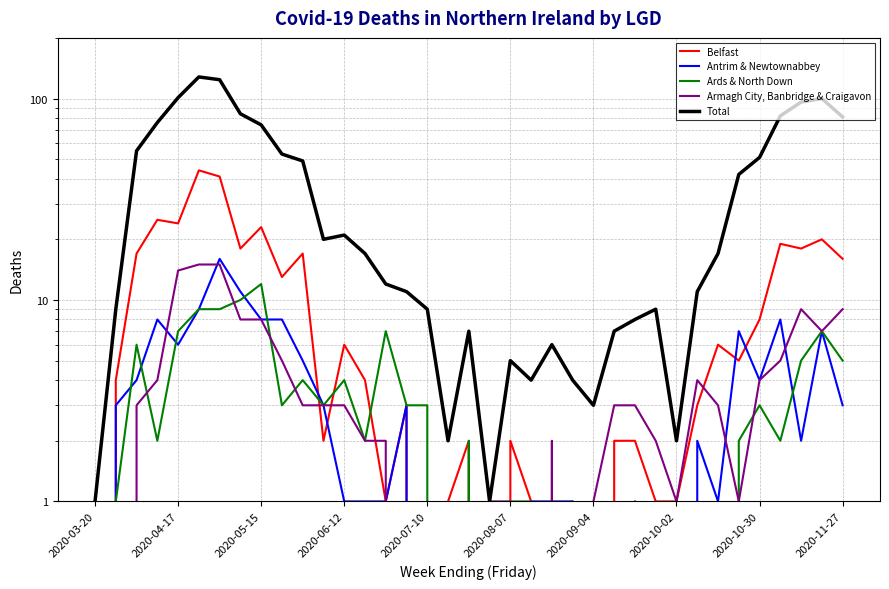

True or false: Antrim & Newtownabbey and Belfast cross at least once.

True